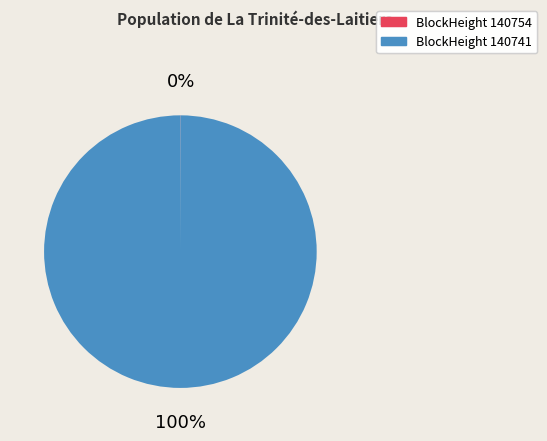

To the nearest percent, what is the difference between the largest and smallest slice percentages?

100%